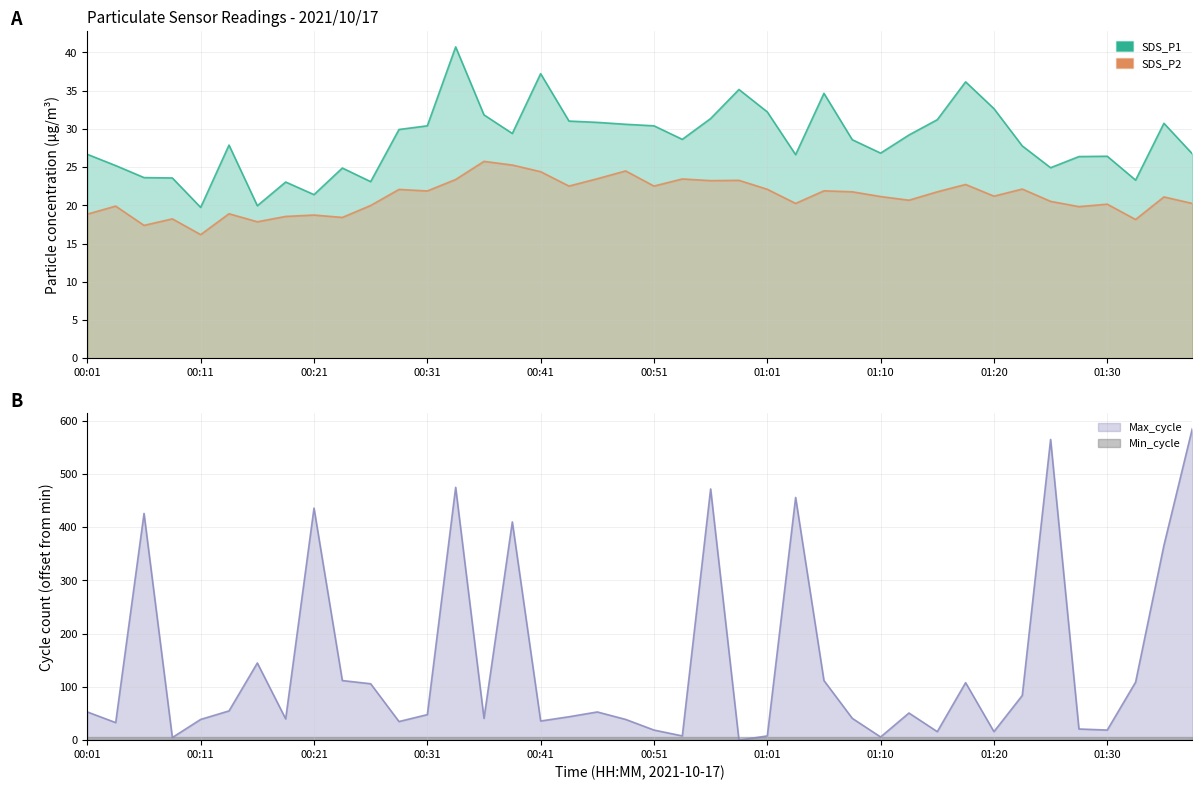

The value of SDS_P2 at 00:31 is 21.9. True or false?

True